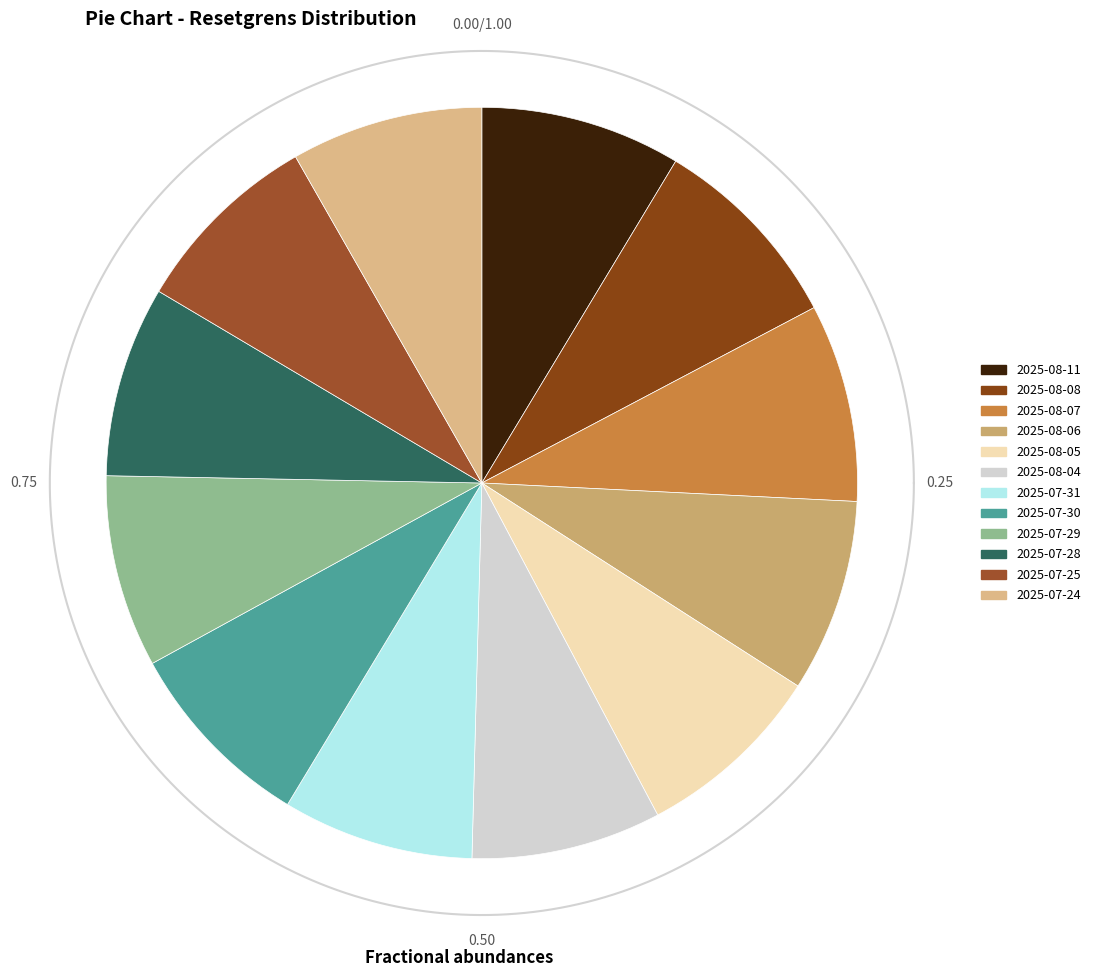

To the nearest percent, what portion does 2025-08-04 represent?

8%